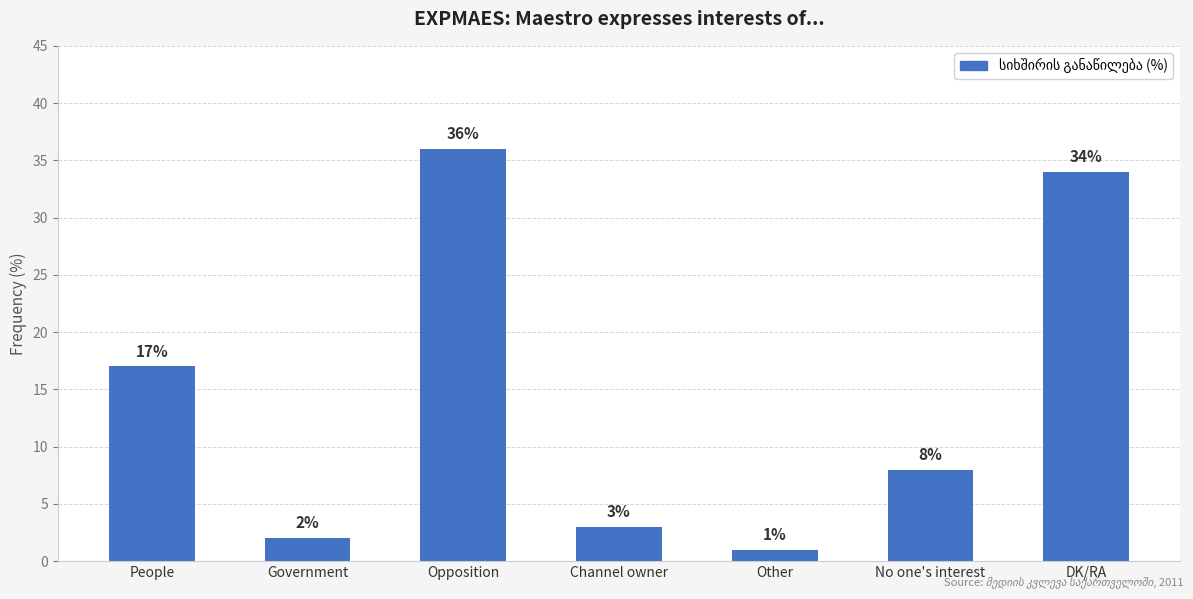

Between Government and Channel owner, which is larger?

Channel owner